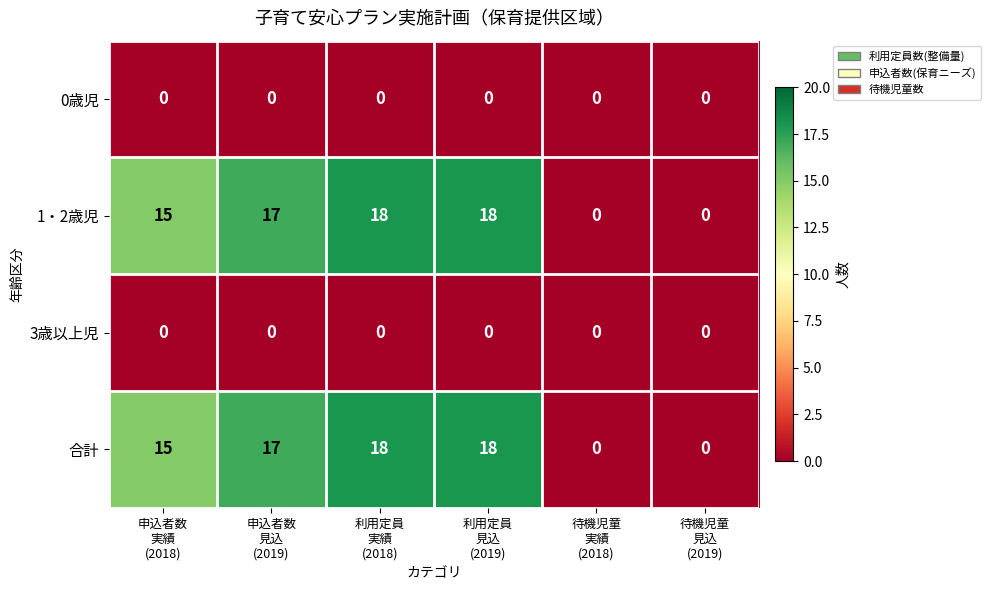

What is the maximum value shown in the chart?

18